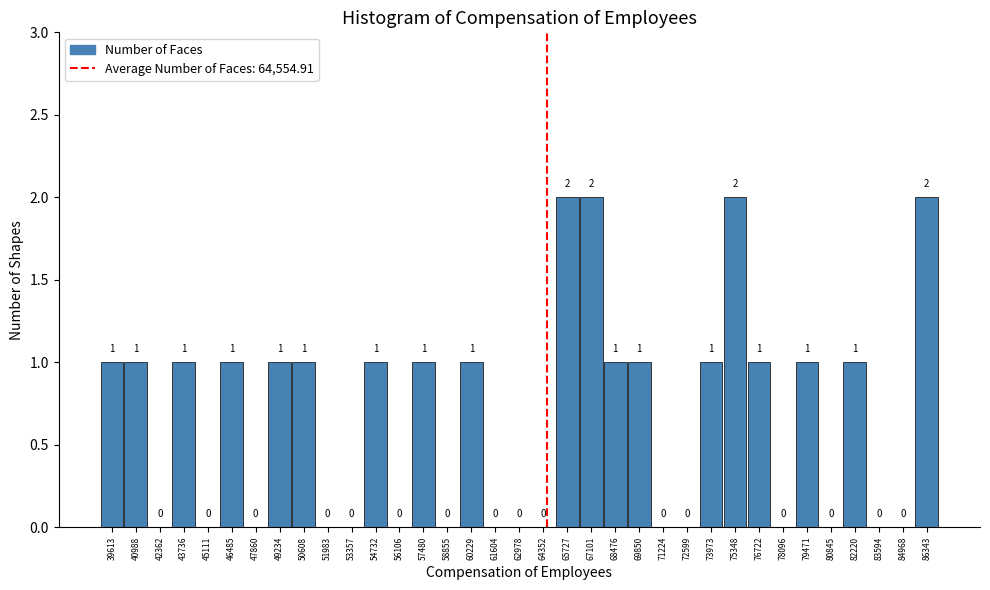

Reading left to right, transcribe this chart: for each bar, give the range it covers on the x-axis and its height. The bar edges are not printed on the chart, so give them approximately, as read against the axis.

39000 to 40400: 1
40400 to 41600: 1
41600 to 43000: 0
43000 to 44400: 1
44400 to 45800: 0
45800 to 47200: 1
47200 to 48600: 0
48600 to 50000: 1
50000 to 51200: 1
51200 to 52600: 0
52600 to 54000: 0
54000 to 55400: 1
55400 to 56800: 0
56800 to 58200: 1
58200 to 59600: 0
59600 to 61000: 1
61000 to 62200: 0
62200 to 63600: 0
63600 to 65000: 0
65000 to 66400: 2
66400 to 67800: 2
67800 to 69200: 1
69200 to 70600: 1
70600 to 72000: 0
72000 to 73200: 0
73200 to 74600: 1
74600 to 76000: 2
76000 to 77400: 1
77400 to 78800: 0
78800 to 80200: 1
80200 to 81600: 0
81600 to 83000: 1
83000 to 84200: 0
84200 to 85600: 0
85600 to 87000: 2